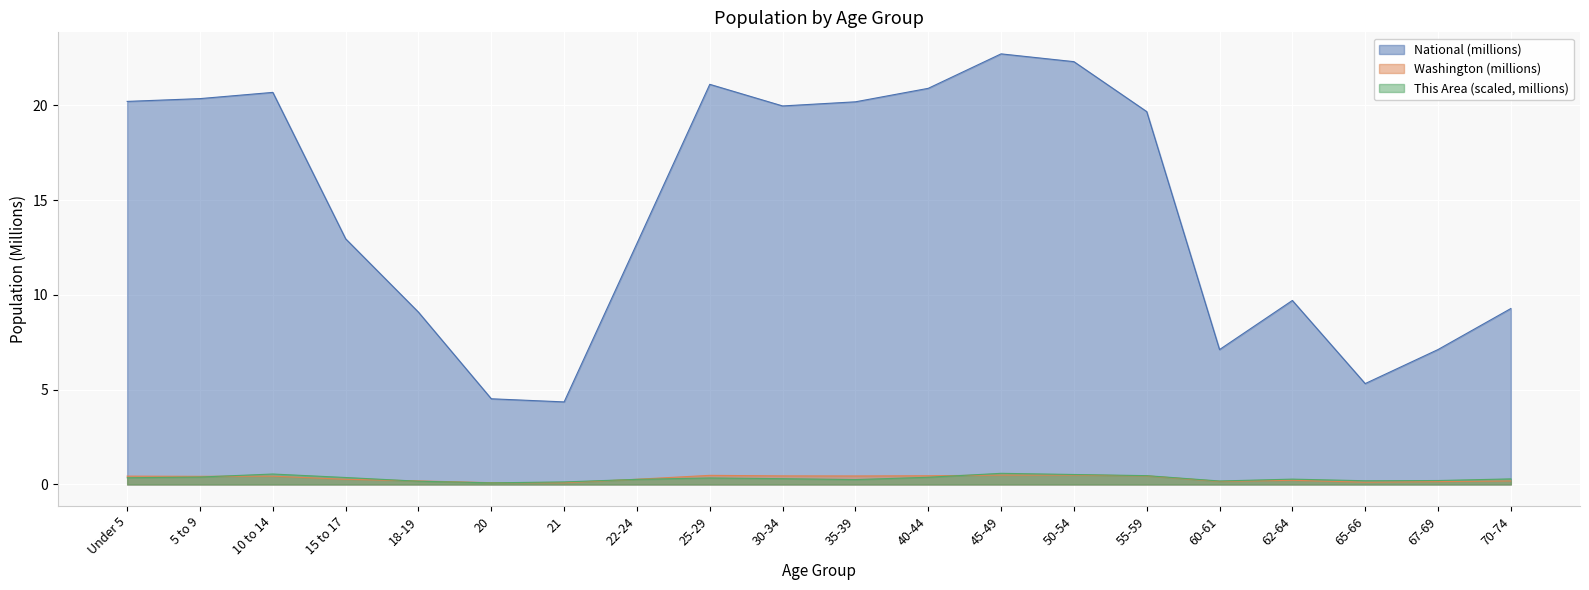

Reading right to left, list all the values displayed in this chart.

This Area: 0.3	0.2	0.2	0.3	0.2	0.5	0.5	0.6	0.4	0.3	0.3	0.3	0.3	0.1	0.1	0.2	0.4	0.6	0.4	0.4
Washington: 0.2	0.2	0.1	0.2	0.2	0.5	0.5	0.5	0.5	0.4	0.5	0.5	0.3	0.1	0.1	0.2	0.3	0.4	0.4	0.4
National: 9.3	7.1	5.3	9.7	7.1	19.7	22.3	22.7	20.9	20.2	20.0	21.1	12.7	4.4	4.5	9.1	13.0	20.7	20.3	20.2